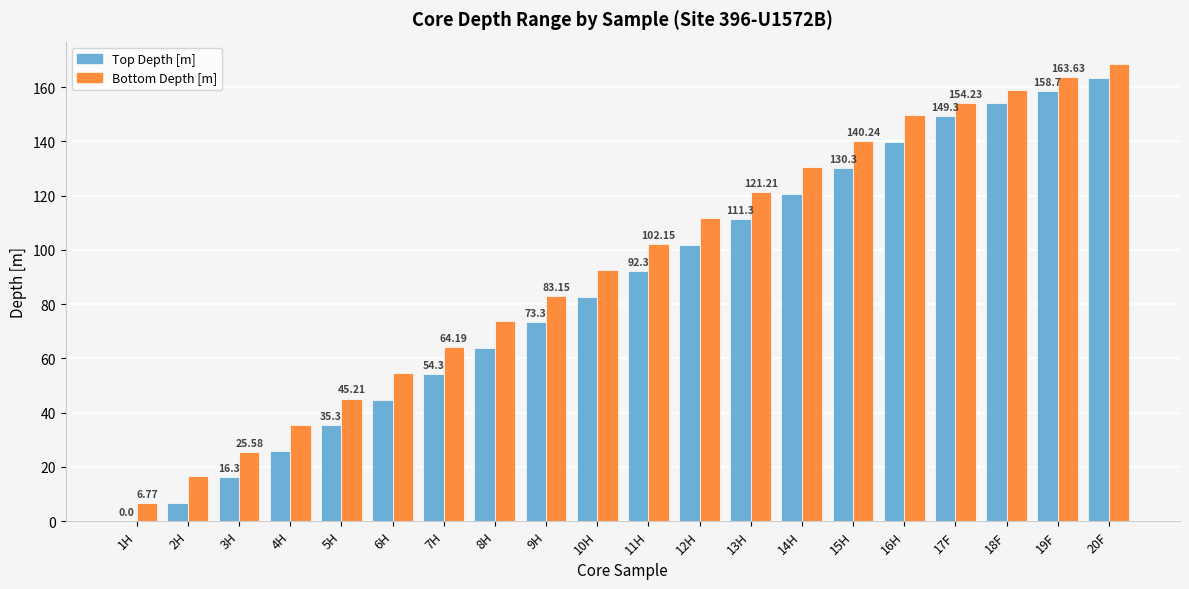

At which category is the sum across all series the highest?

20F